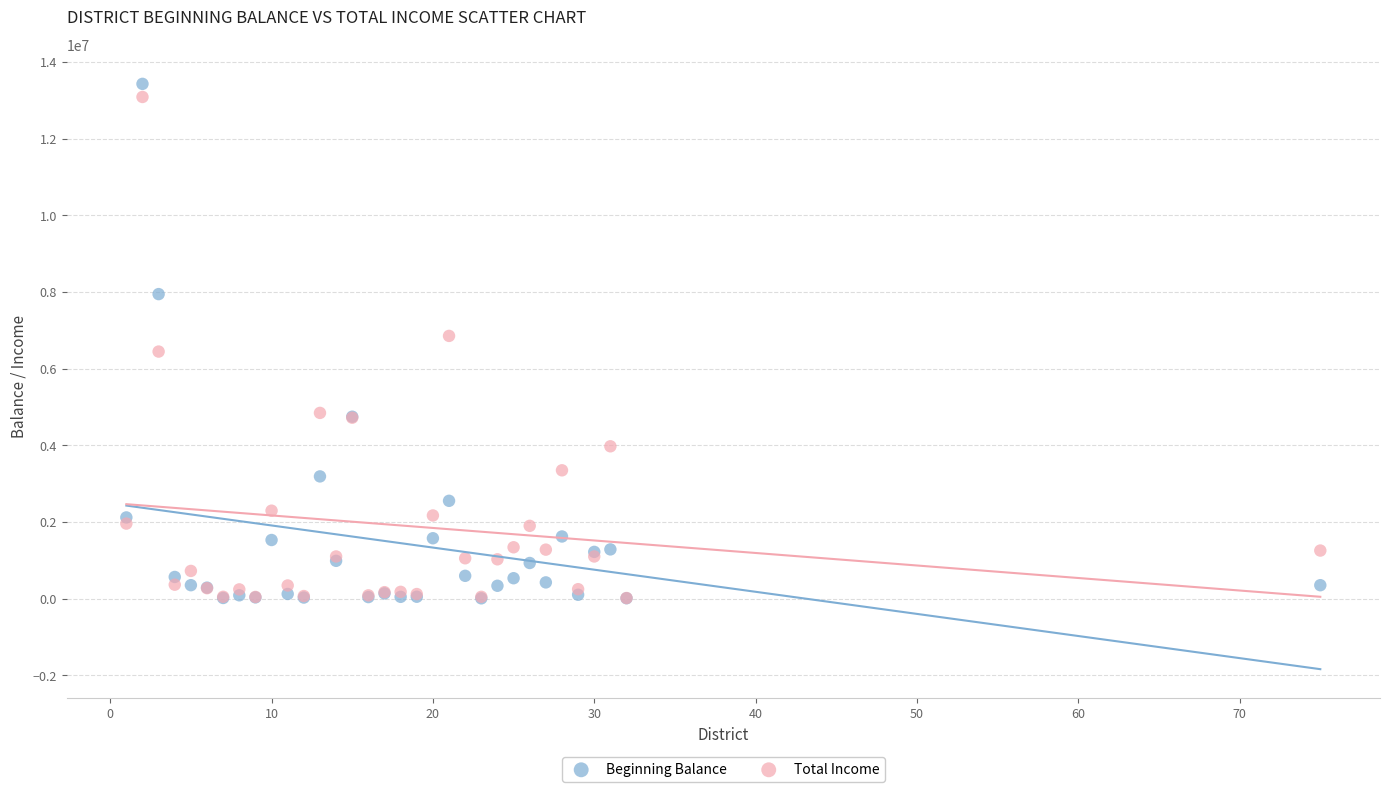

Which series contains the highest Y value?

Beginning Balance